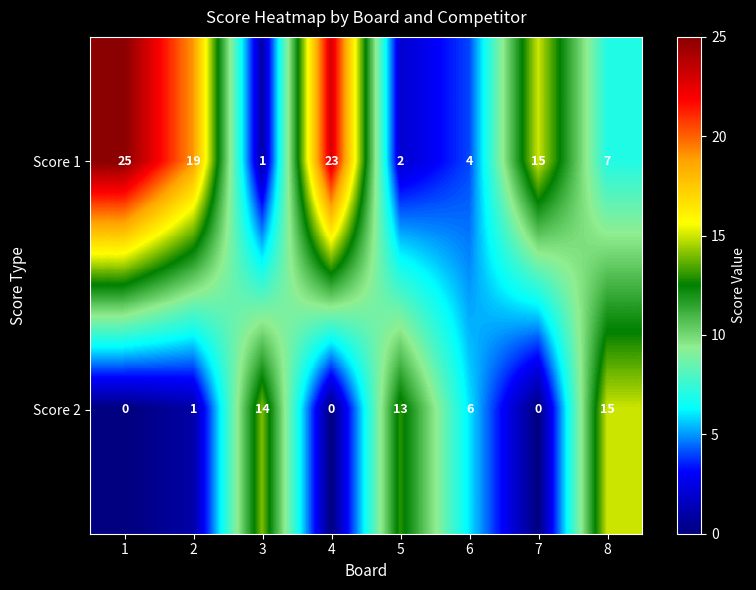

What is the difference between the maximum and minimum values in the Score 2 series?

15